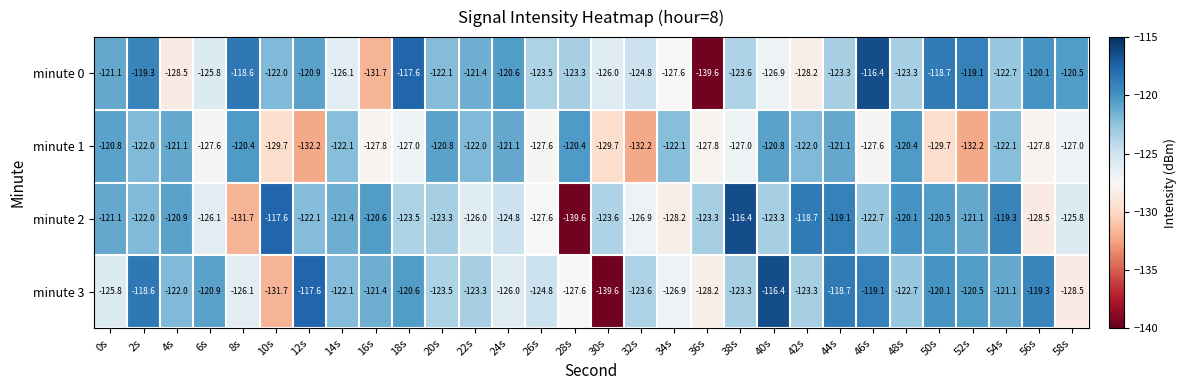

What is the greatest value displayed?

-116.4